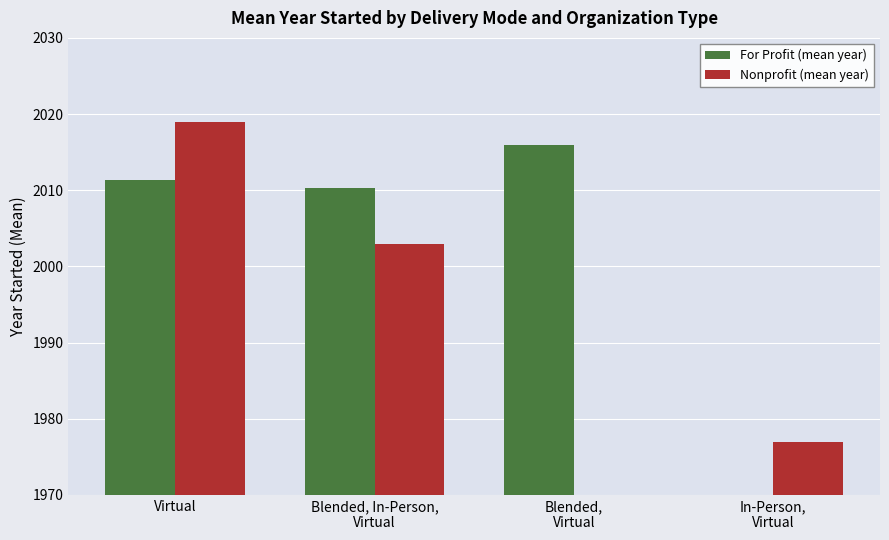

Rank the series by their maximum value, from lowest to highest.

For Profit (mean year), Nonprofit (mean year)